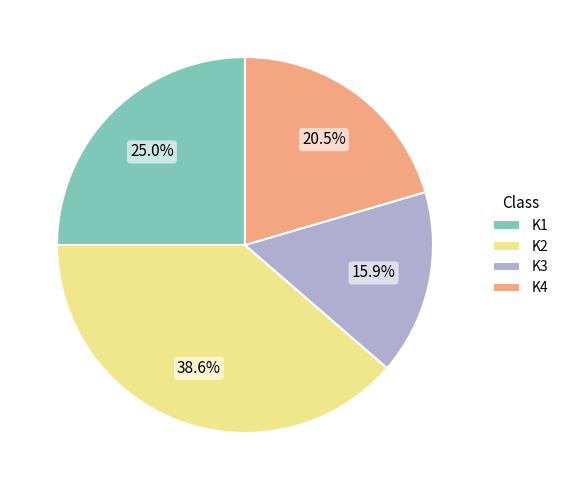

True or false: K4 accounts for 14% of the total.

False